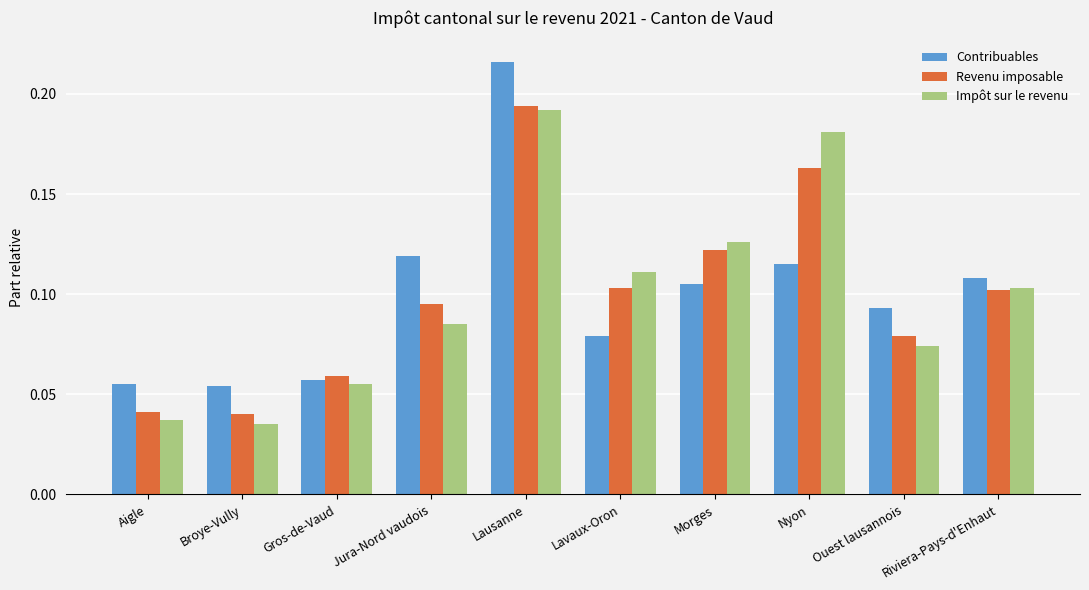

Count the Contribuables values in the range 0 to 1.

10